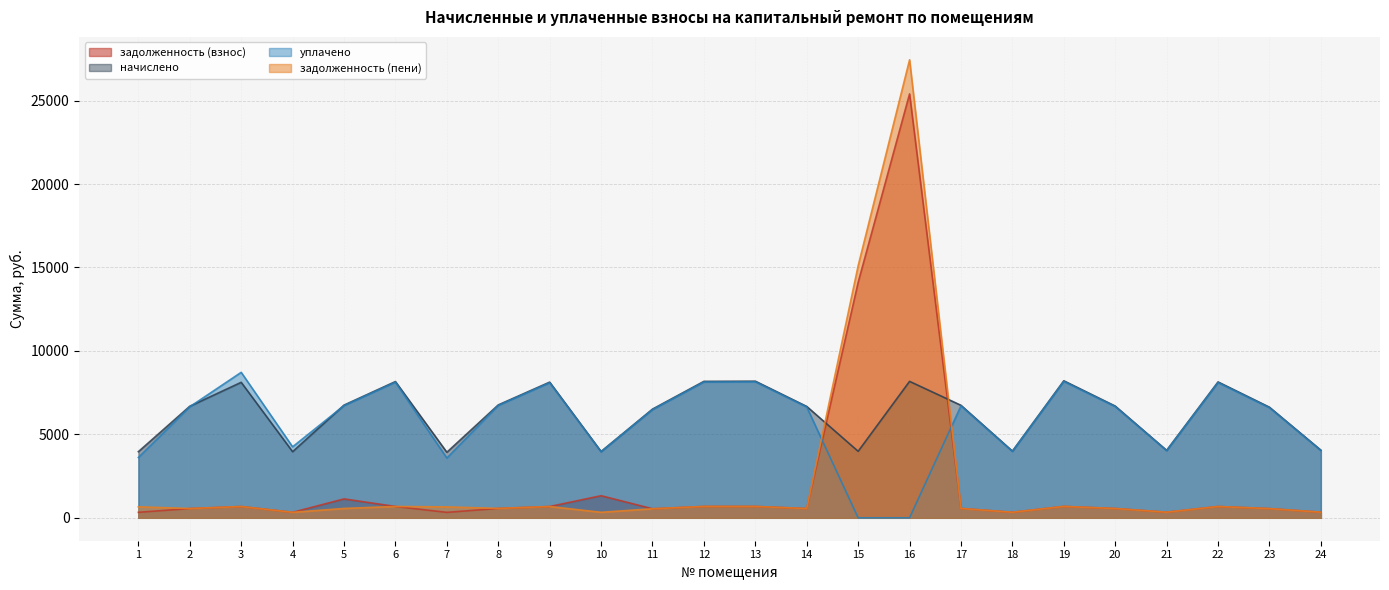

What is the lowest value of the начислено series?

3928.9